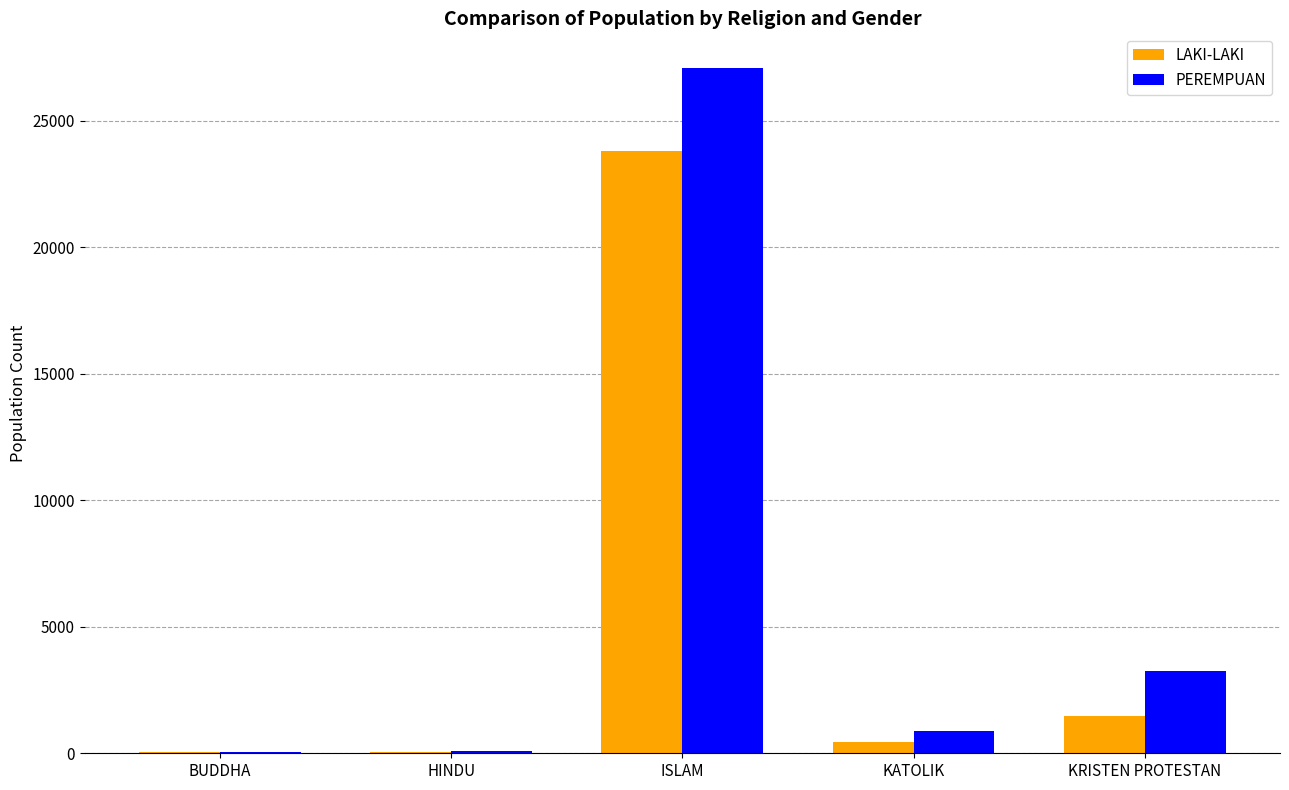

The PEREMPUAN series shows 804 at KRISTEN PROTESTAN. True or false?

False